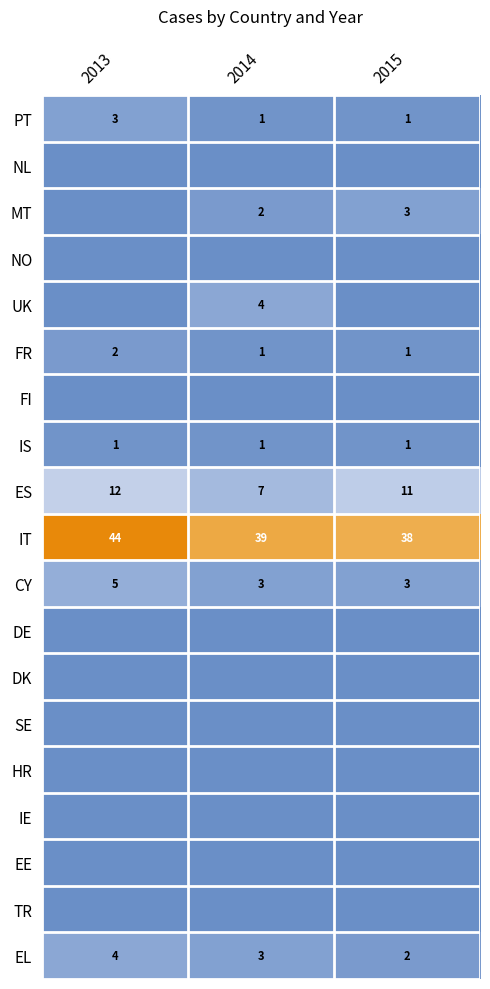

Which has a higher value, 2014 or 2015?

2014